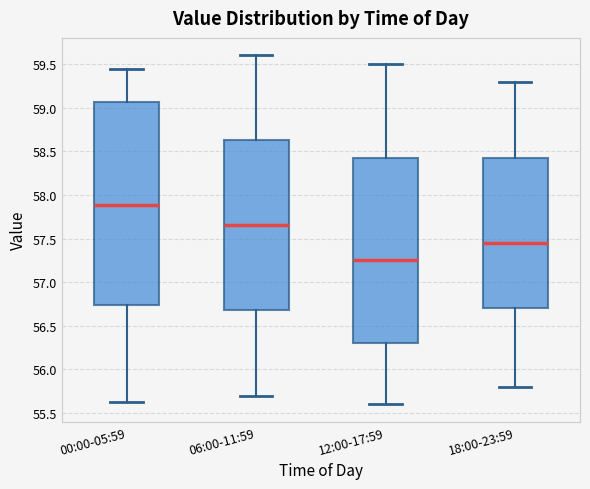

Reading left to right, transcribe this box plot: for each box, give where its median line is, the range the box spans, and where its two whiskers end, as read against the y-axis. The values are not printed on the chart, so give them approximately, as read against the axis.

00:00-05:59: median 57.90, box 56.75 to 59.05, whiskers 55.65 to 59.45
06:00-11:59: median 57.65, box 56.70 to 58.65, whiskers 55.70 to 59.60
12:00-17:59: median 57.25, box 56.30 to 58.45, whiskers 55.60 to 59.50
18:00-23:59: median 57.45, box 56.70 to 58.45, whiskers 55.80 to 59.30